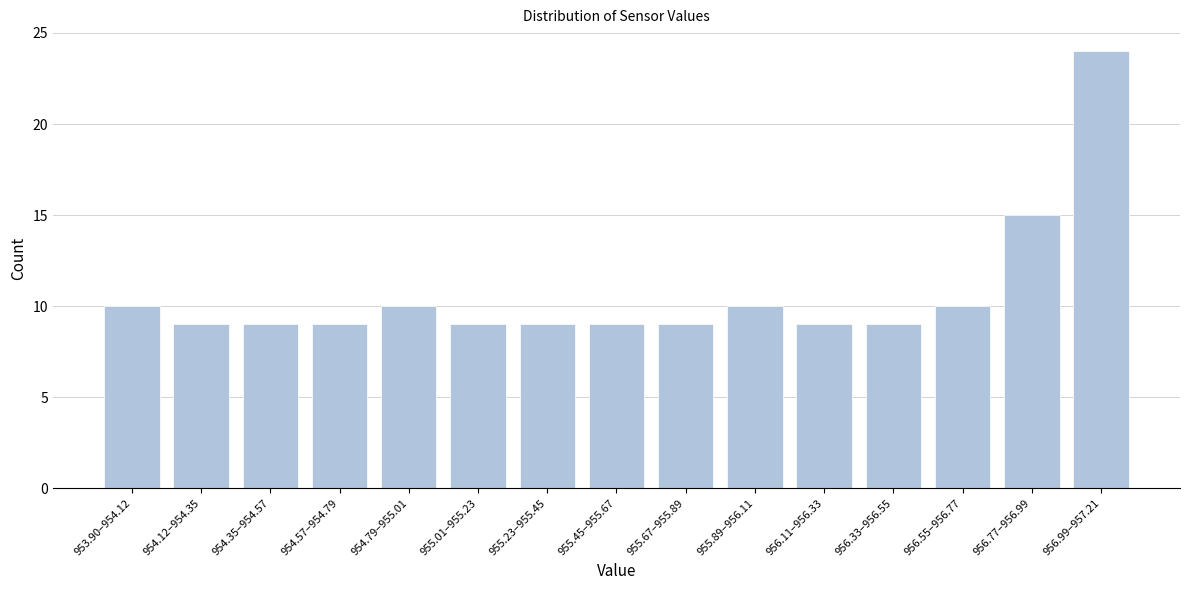

Reading right to left, list all the values displayed in this chart.

956.99–957.21=24	956.77–956.99=15	956.55–956.77=10	956.33–956.55=9	956.11–956.33=9	955.89–956.11=10	955.67–955.89=9	955.45–955.67=9	955.23–955.45=9	955.01–955.23=9	954.79–955.01=10	954.57–954.79=9	954.35–954.57=9	954.12–954.35=9	953.90–954.12=10